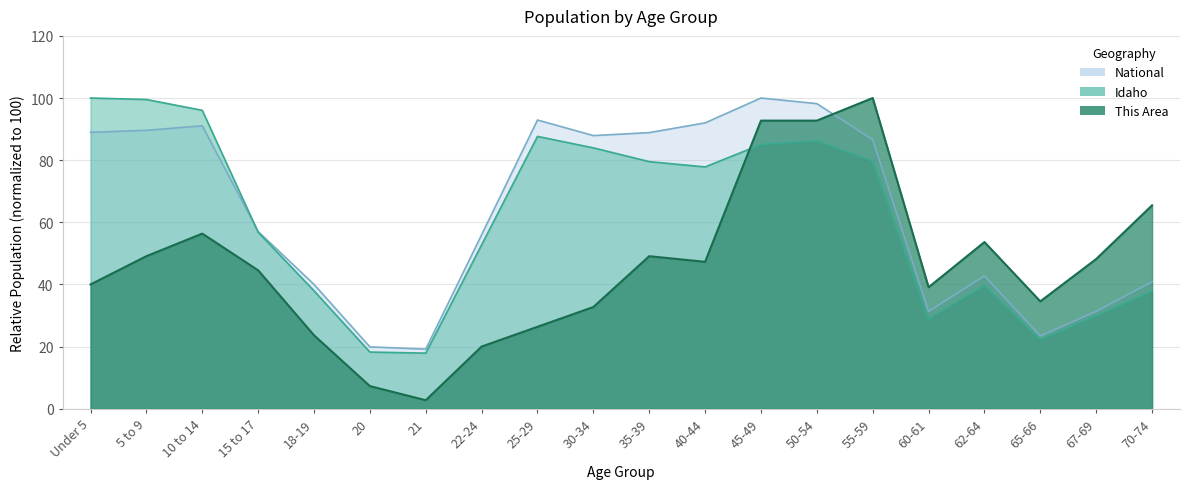

What is the label of the 3rd point from the right?

65-66